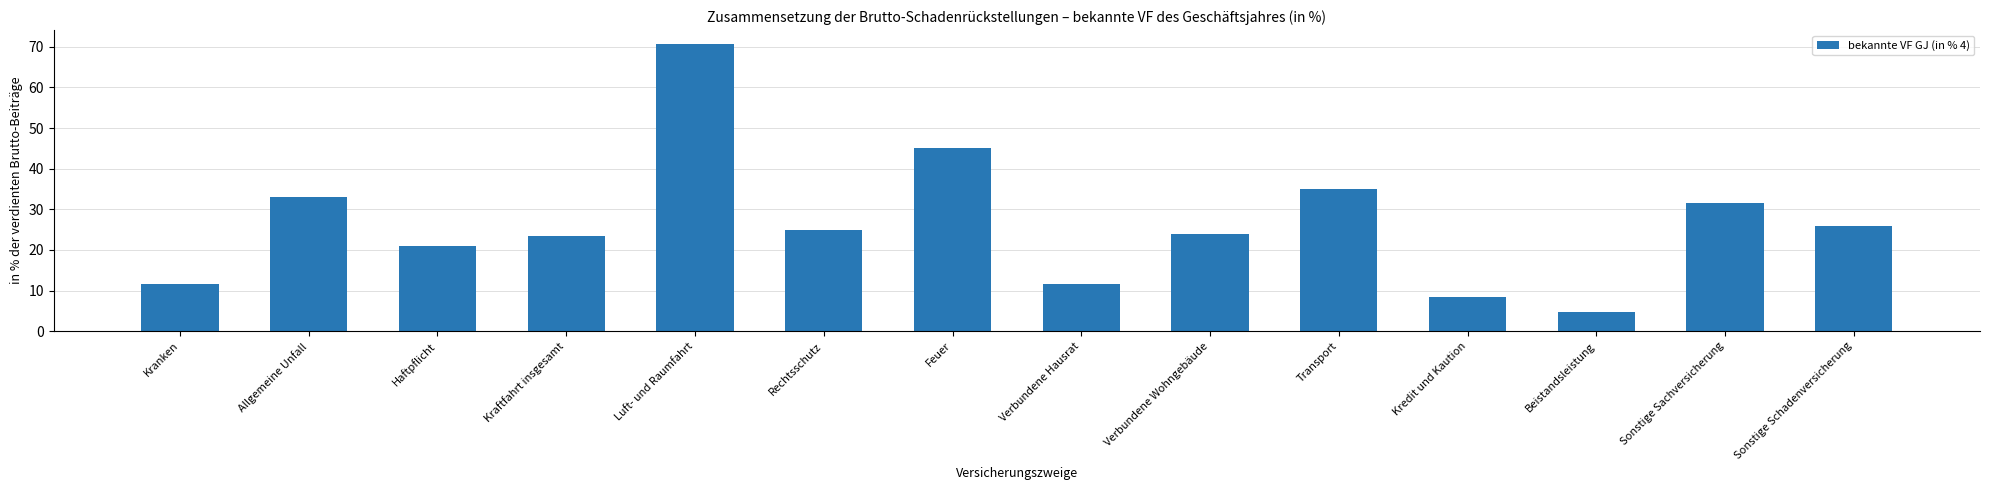

Count the number of data series in this chart.

1